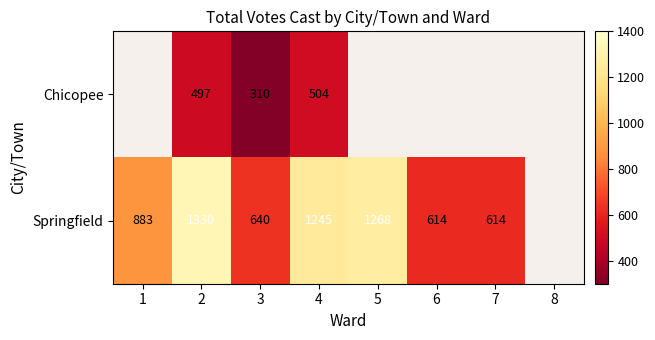

Rank the series at 4 from lowest to highest value.

Chicopee, Springfield